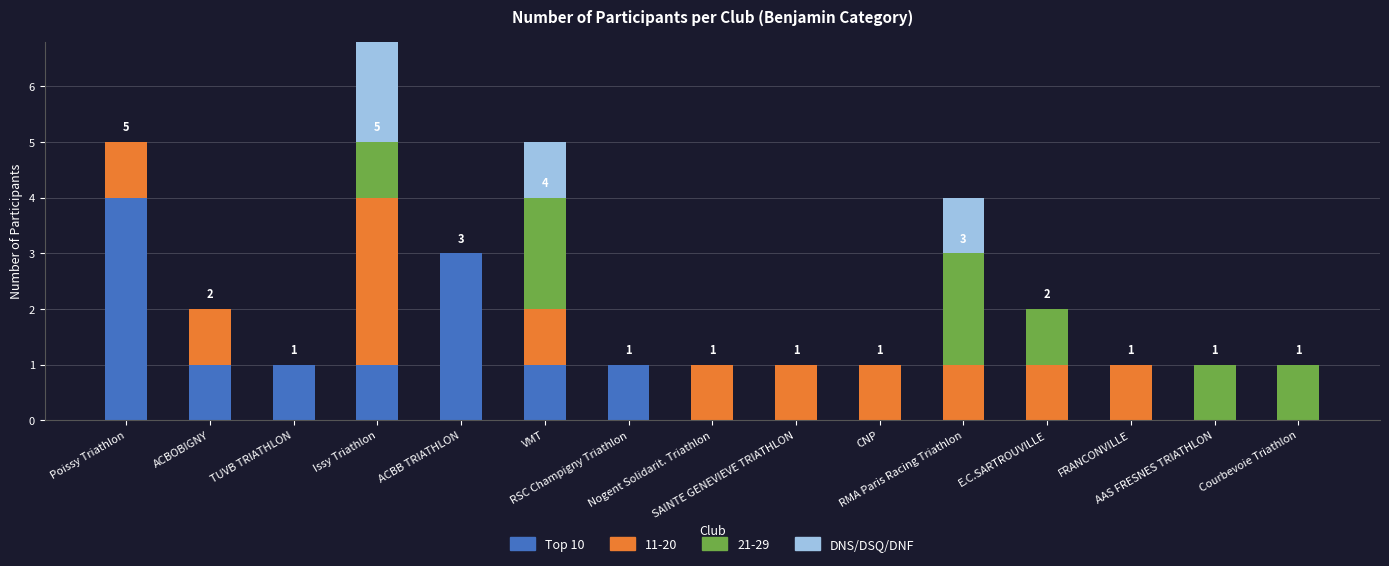

How many Top 10 values are between 0 and 1?

13